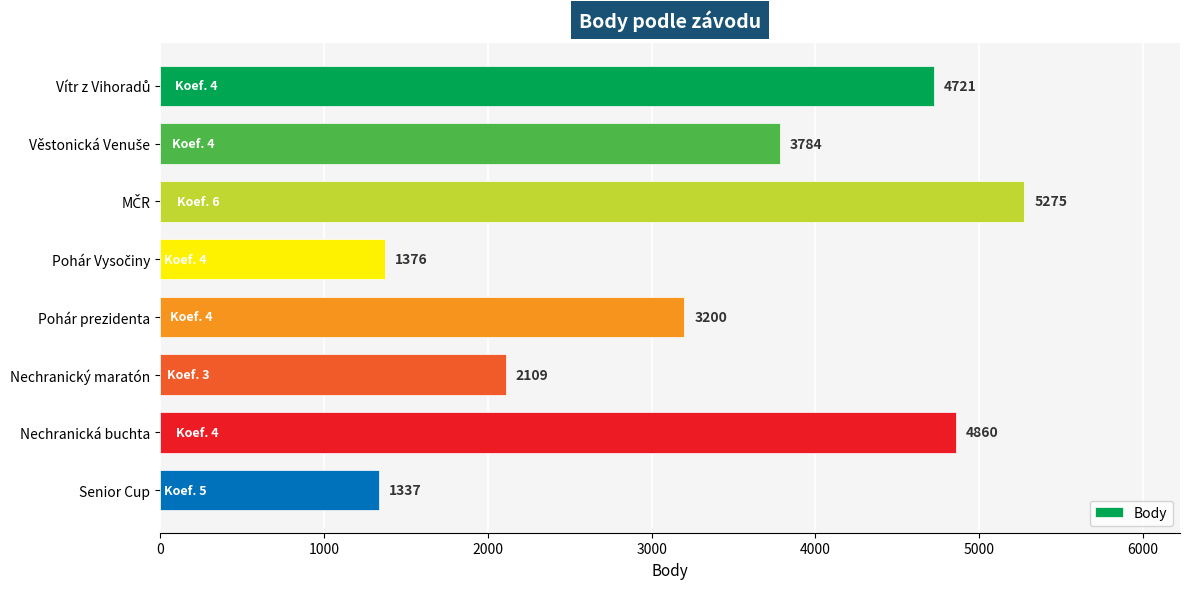

What is the label of the 5th bar from the top?

Pohár prezidenta